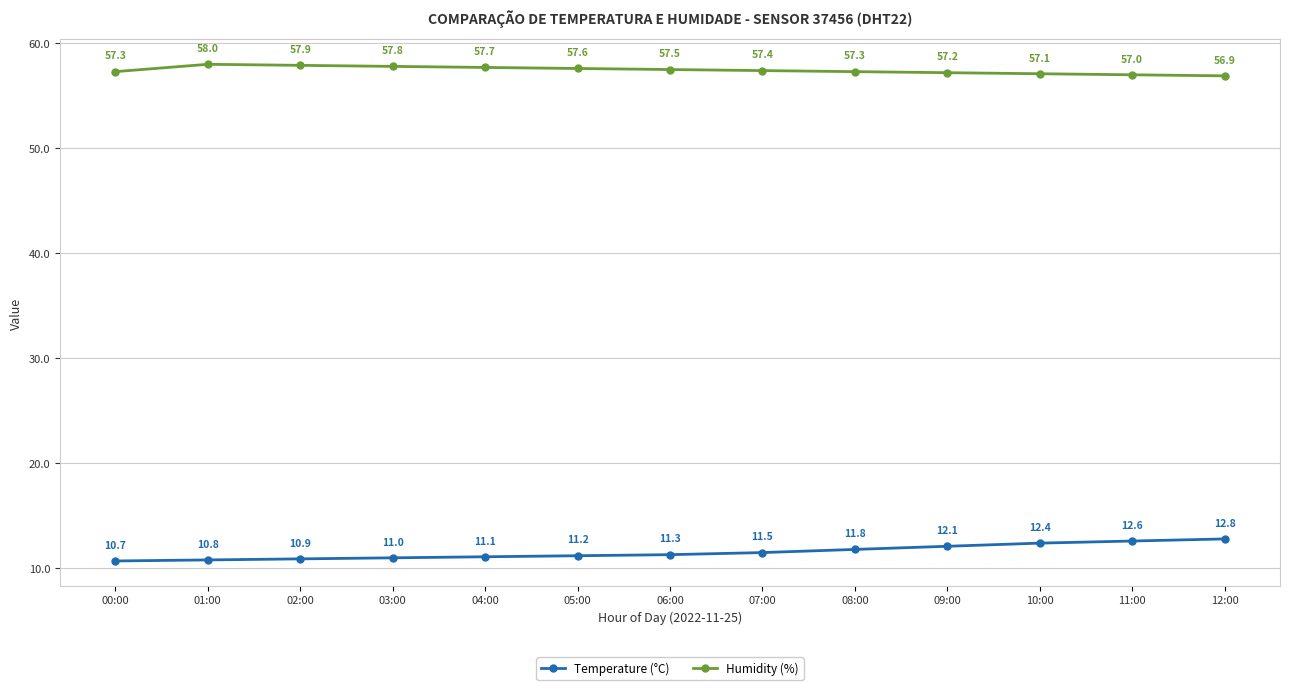

What is the difference between the maximum and second lowest values in the Humidity (%) series?

1.0